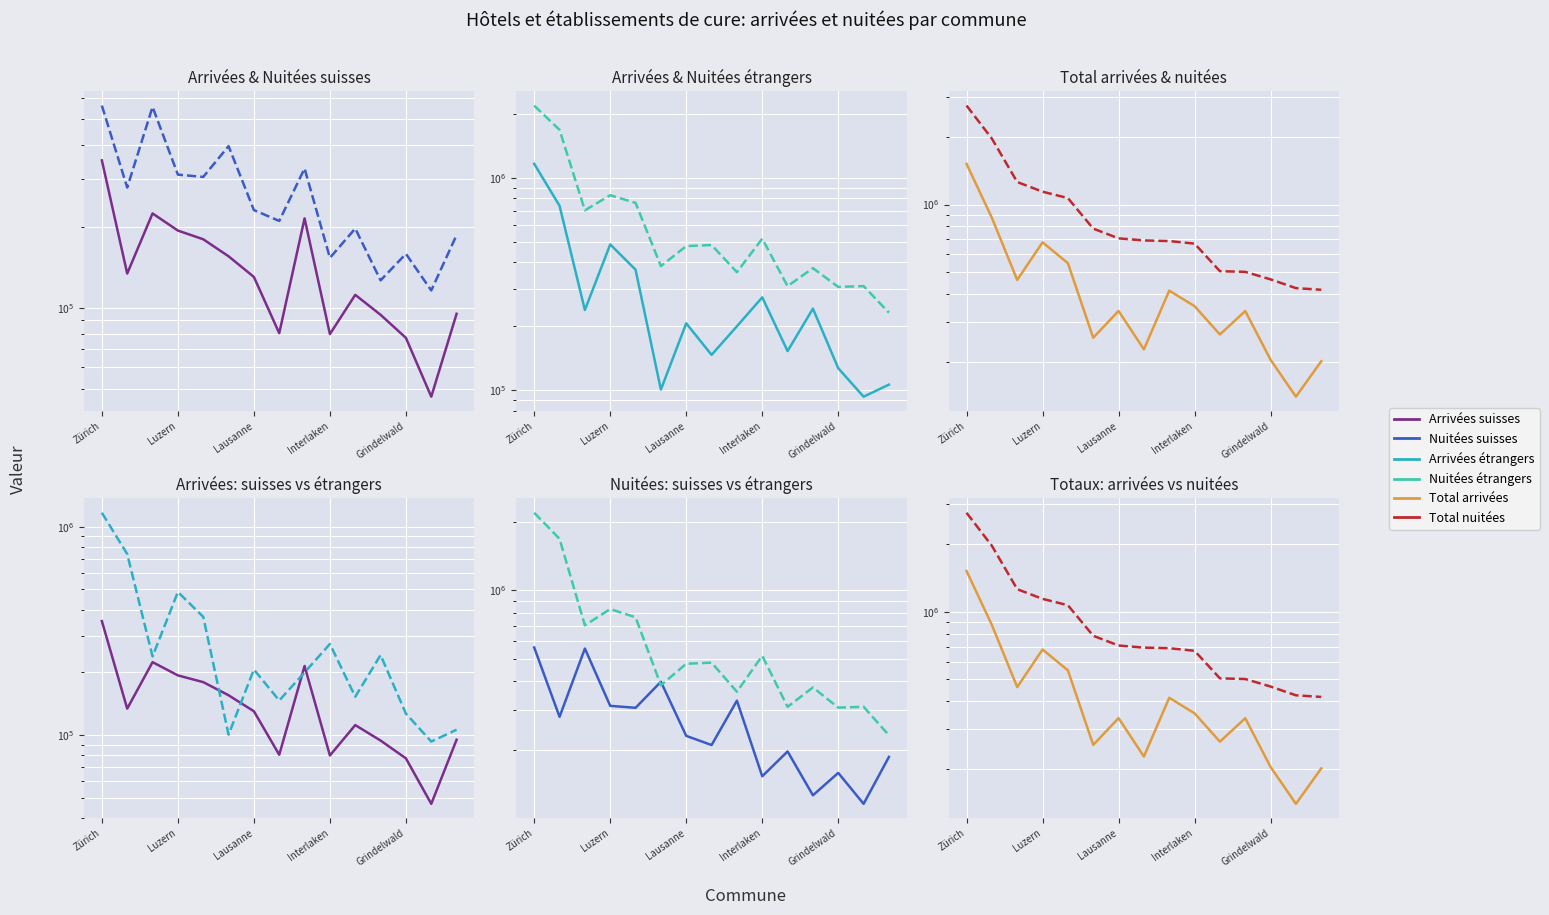

What is the sum of all Nuitées suisses values?

4118561